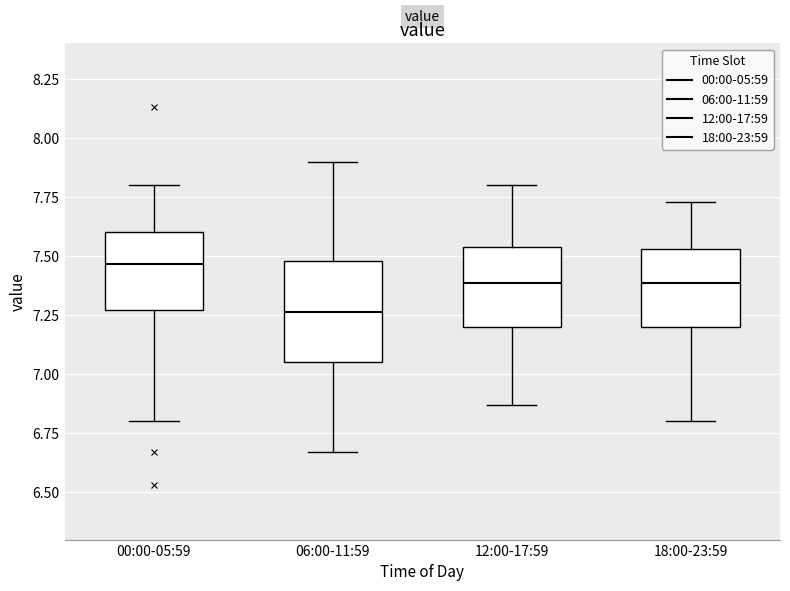

Reading left to right, transcribe this box plot: for each box, give where its median line is, the range the box spans, and where its two whiskers end, as read against the y-axis. The values are not printed on the chart, so give them approximately, as read against the axis.

00:00-05:59: median 7.45, box 7.25 to 7.60, whiskers 6.80 to 7.80
06:00-11:59: median 7.25, box 7.05 to 7.50, whiskers 6.65 to 7.90
12:00-17:59: median 7.40, box 7.20 to 7.55, whiskers 6.85 to 7.80
18:00-23:59: median 7.40, box 7.20 to 7.55, whiskers 6.80 to 7.75